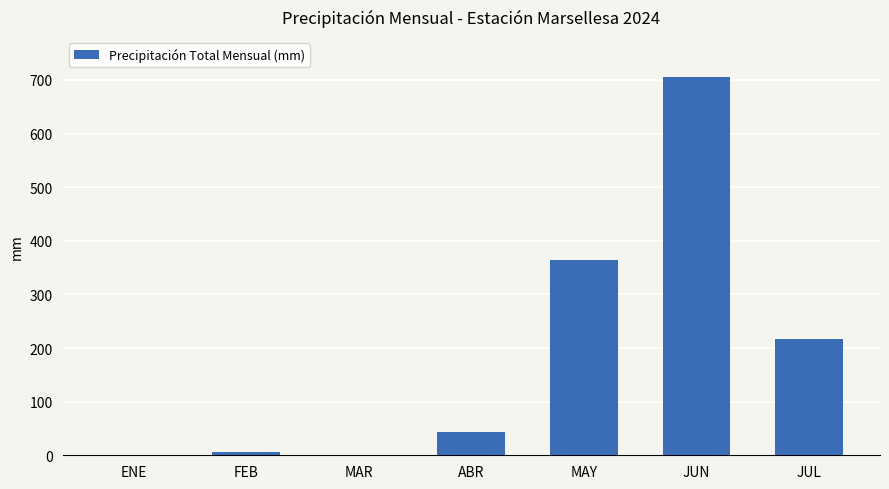

What is the sum of all values?

1335.0